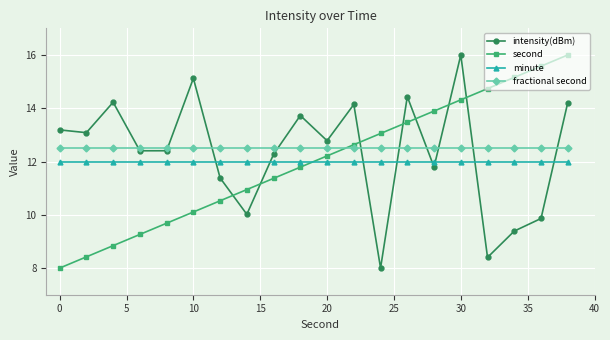

How many lines are shown in the chart?

4